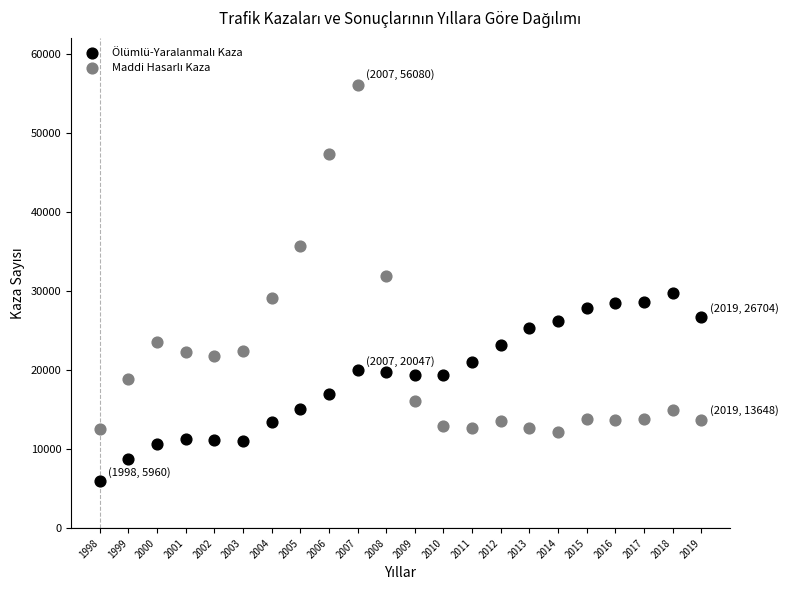

Across all data points, what is the range of X values (max minus min)?

21